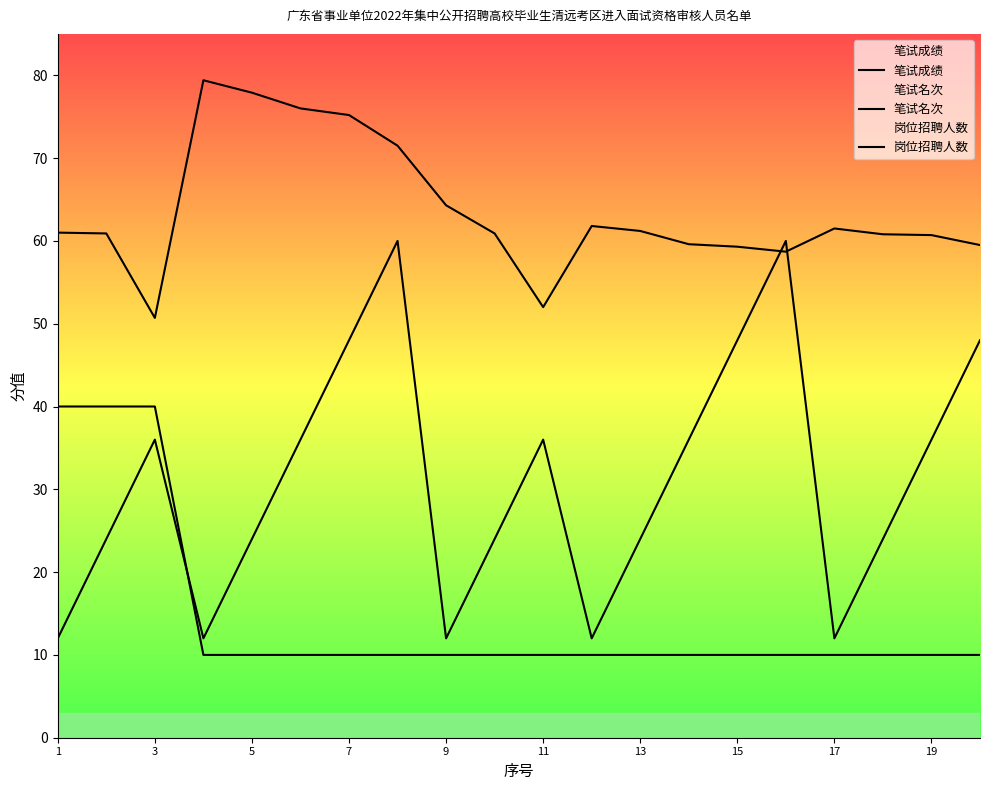

Reading left to right, what are all the values shown in this chart?

笔试成绩: 61.0	60.9	50.7	79.4	77.9	76.0	75.2	71.5	64.3	60.9	52.0	61.8	61.2	59.6	59.3	58.7	61.5	60.8	60.7	59.5
笔试名次: 12.0	24.0	36.0	12.0	24.0	36.0	48.0	60.0	12.0	24.0	36.0	12.0	24.0	36.0	48.0	60.0	12.0	24.0	36.0	48.0
岗位招聘人数: 40.0	40.0	40.0	10.0	10.0	10.0	10.0	10.0	10.0	10.0	10.0	10.0	10.0	10.0	10.0	10.0	10.0	10.0	10.0	10.0